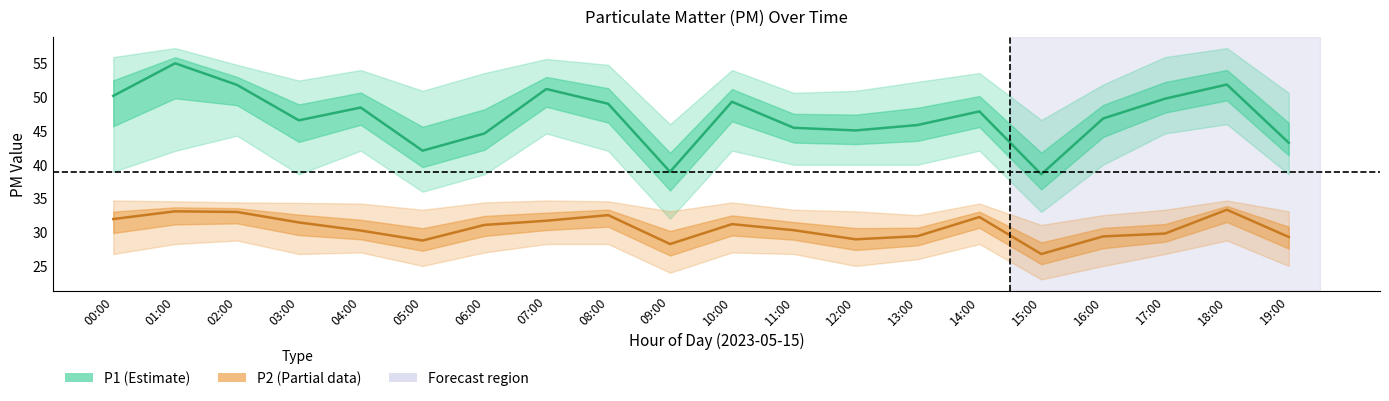

What is the label of the 13th point from the right?

07:00